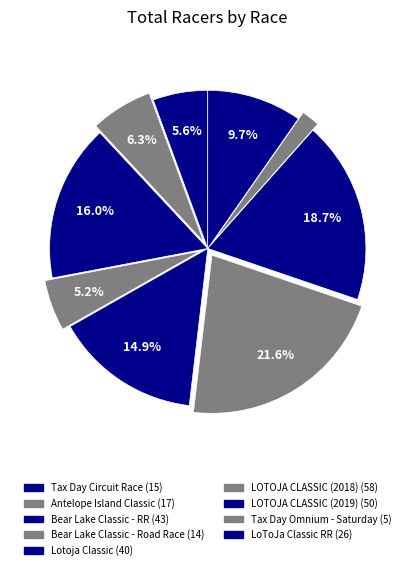

How many slices are in this pie chart?

9